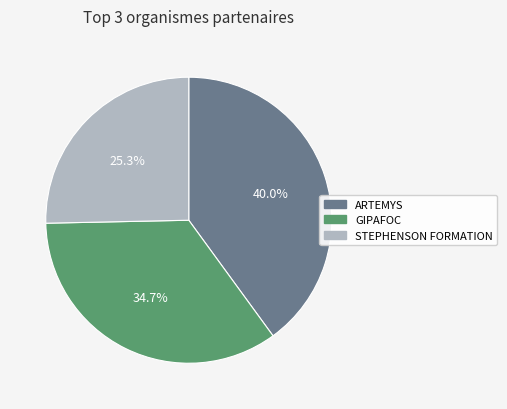

Which slice is the largest?

ARTEMYS